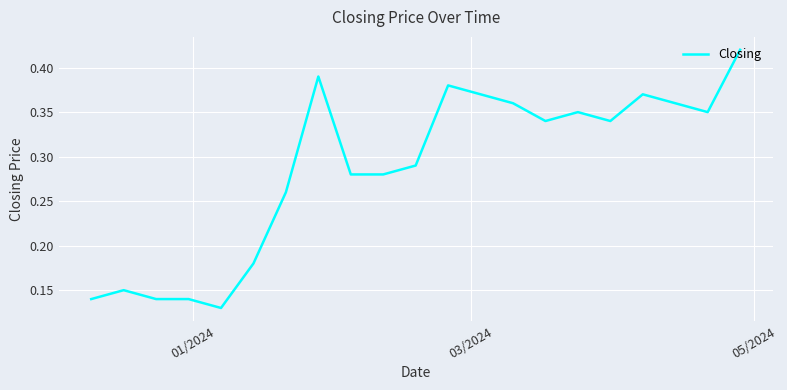

The chart shows a value of 0.2 at 17. True or false?

False